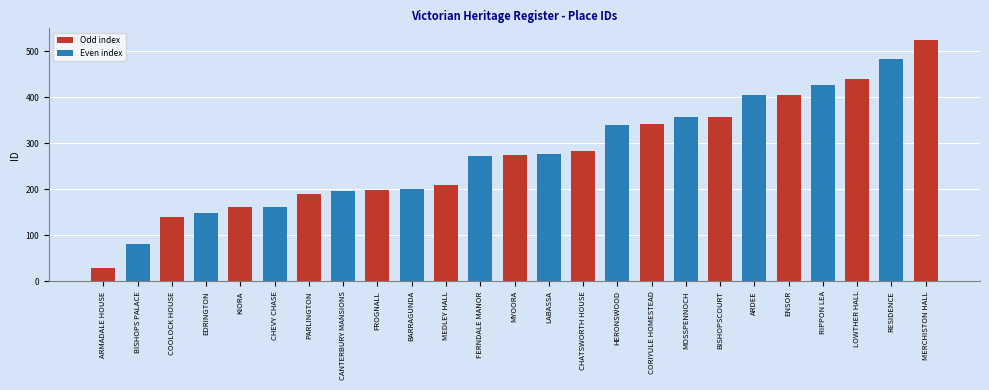

Is it true that the value at BISHOPSCOURT is 125?

False